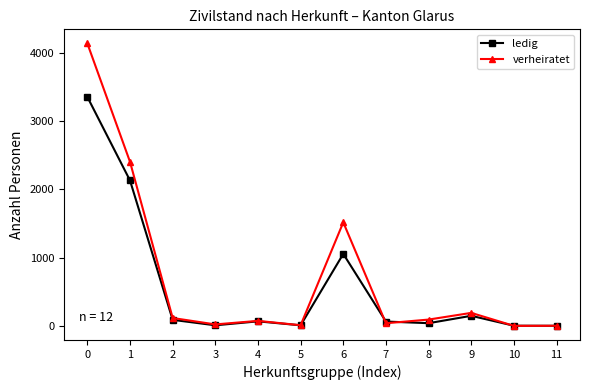

Where is the first local maximum for verheiratet?

4